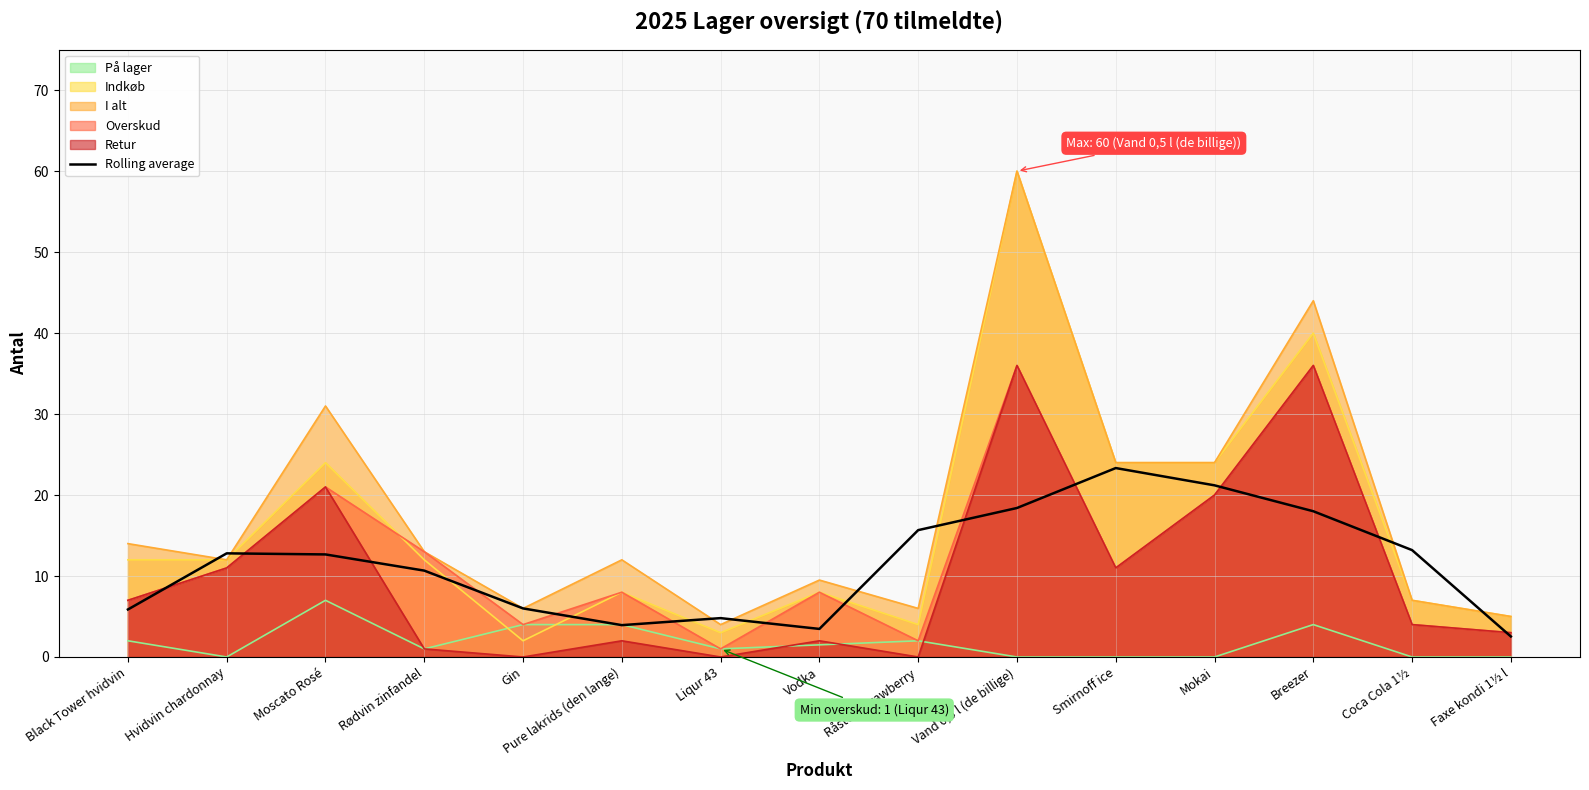

Rank the categories by value from highest to lowest.

Smirnoff ice, Mokai, Vand 0,5 l (de billige), Breezer, Råstoff strawberry, Coca Cola 1½, Hvidvin chardonnay, Moscato Rosé, Rødvin zinfandel, Gin, Black Tower hvidvin, Liqur 43, Pure lakrids (den lange), Vodka, Faxe kondi 1½ l